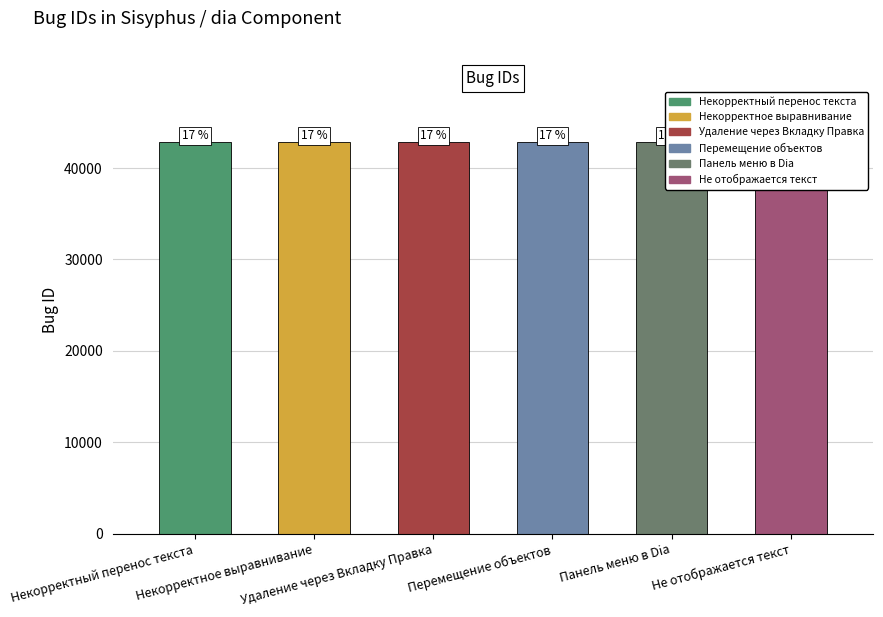

Approximately how many times larger is the value at Некорректный перенос текста compared to Панель меню в Dia?

1.0